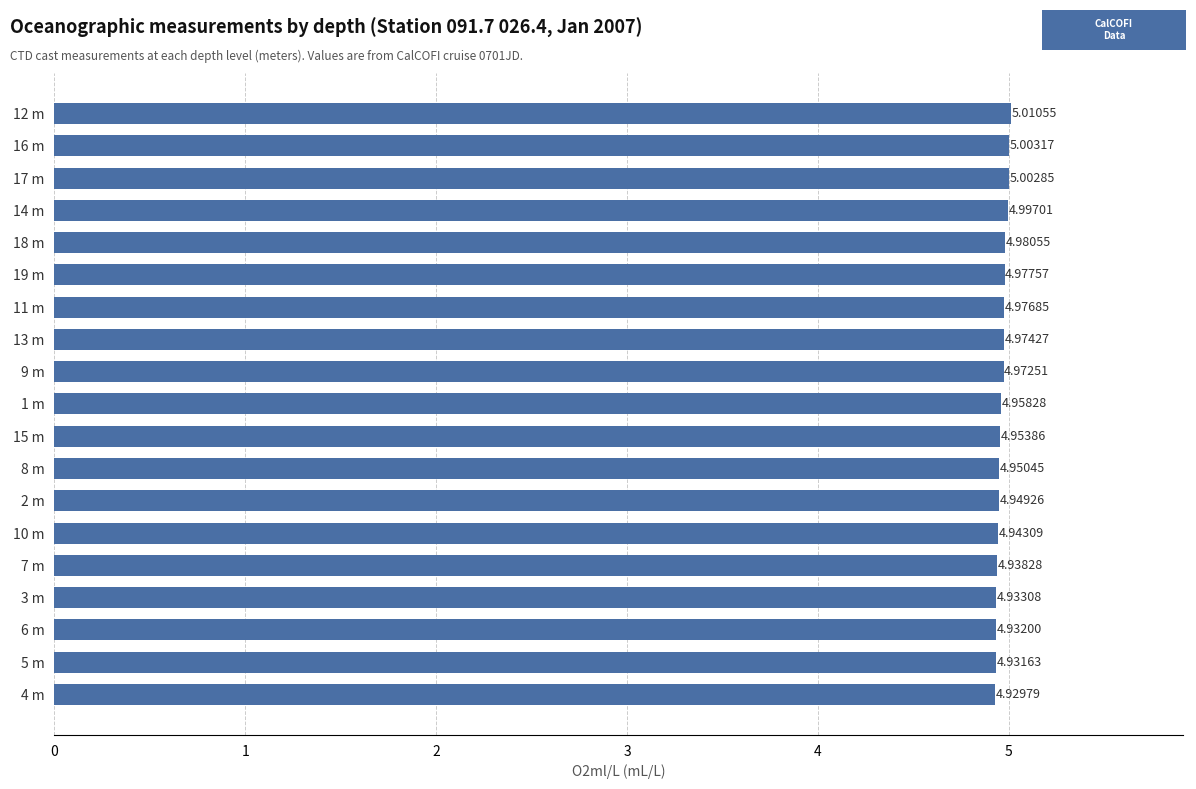

Which has a higher value, 10 m or 2 m?

2 m